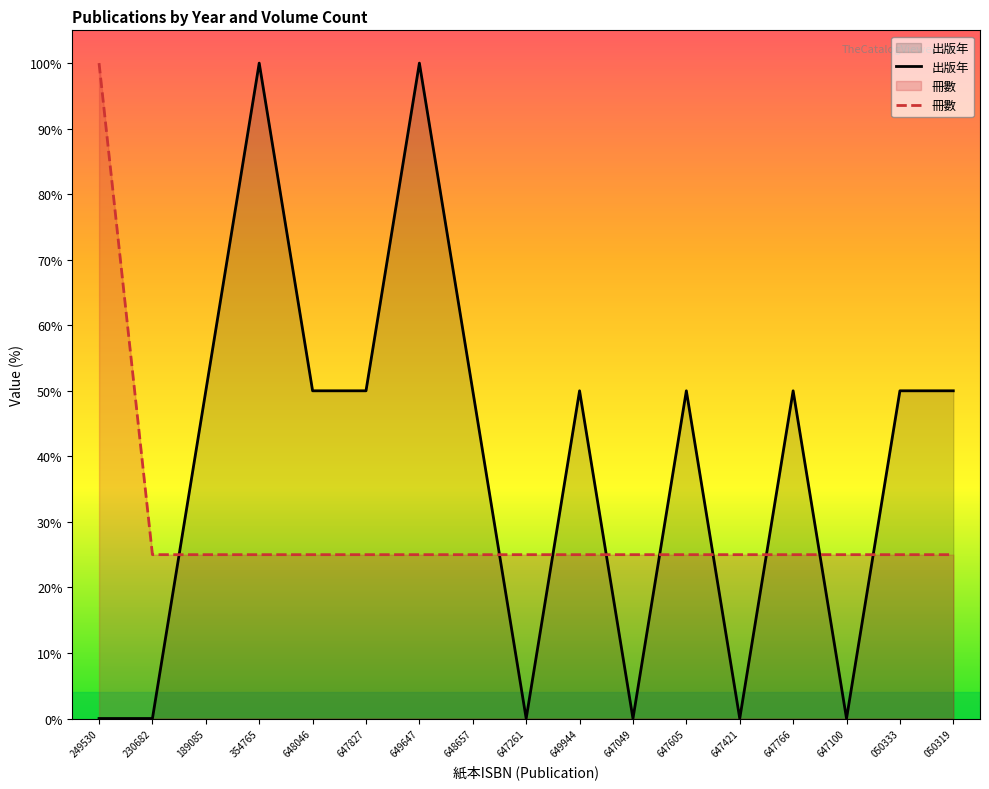

Which series has the largest total across all categories?

出版年